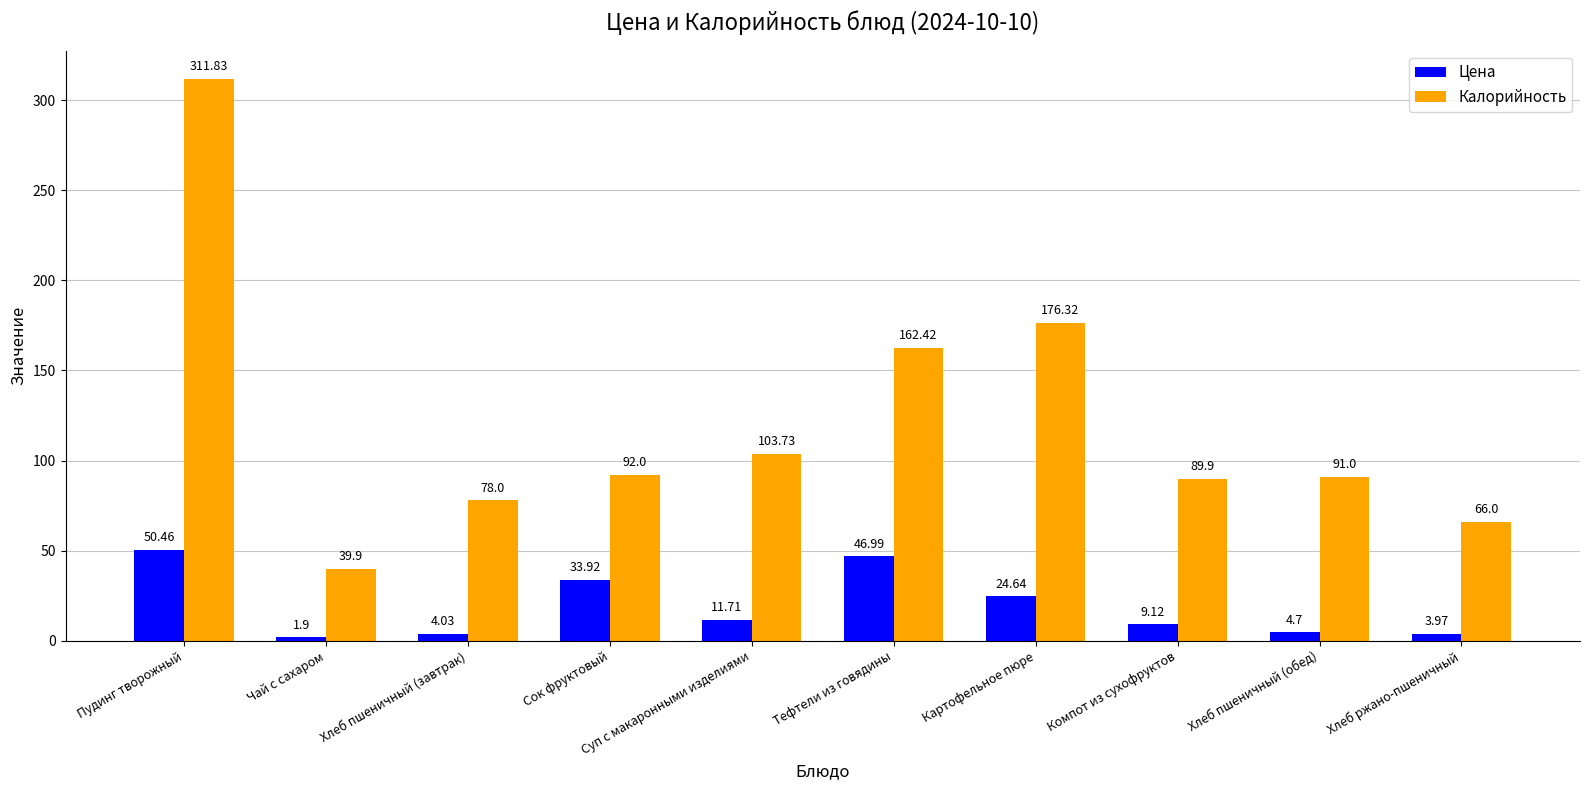

What is the approximate value of Цена at Картофельное пюре?

24.6